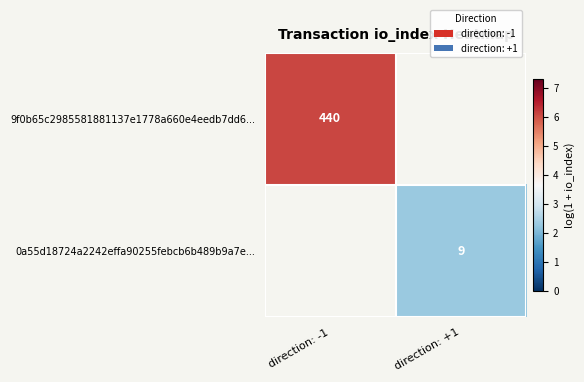

Is it true that 0a55d18724a2242effa90255febcb6b489b9a7e... equals 9 at direction: +1?

True